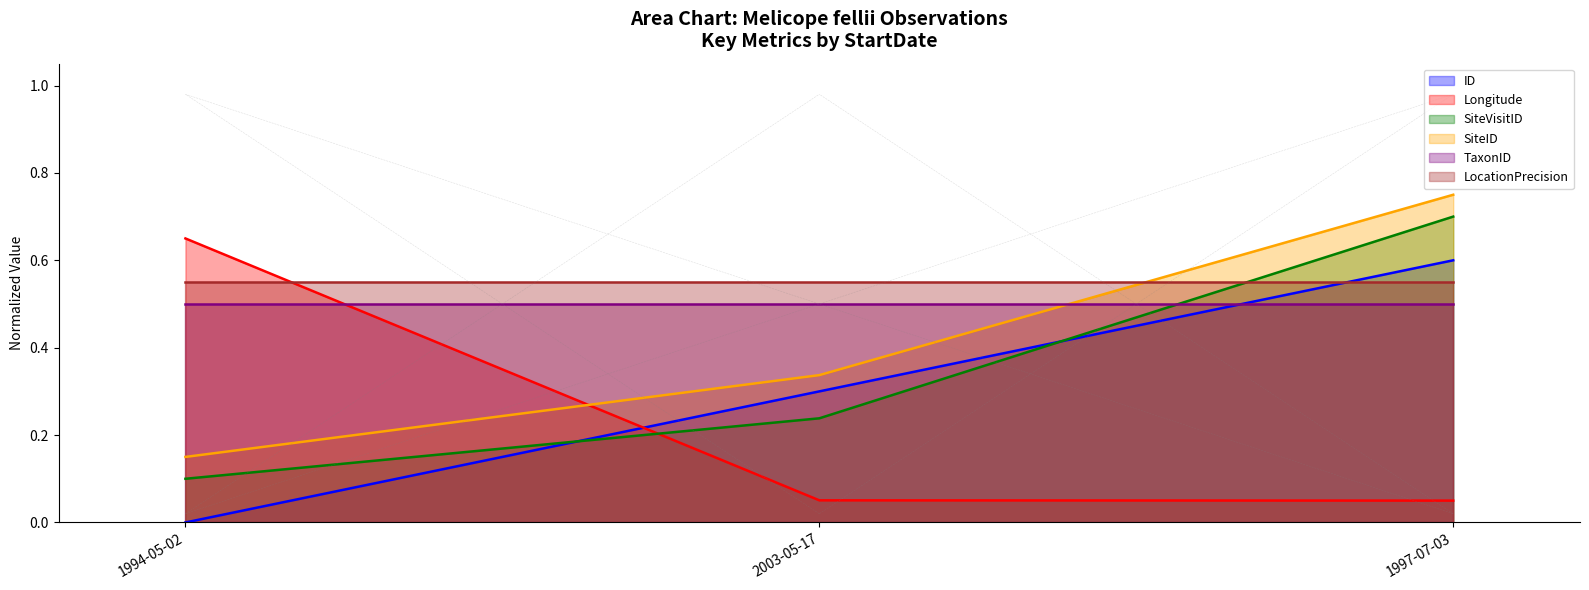

Rank the series at 1994-05-02 from lowest to highest value.

ID, SiteVisitID, SiteID, TaxonID, LocationPrecision, Longitude